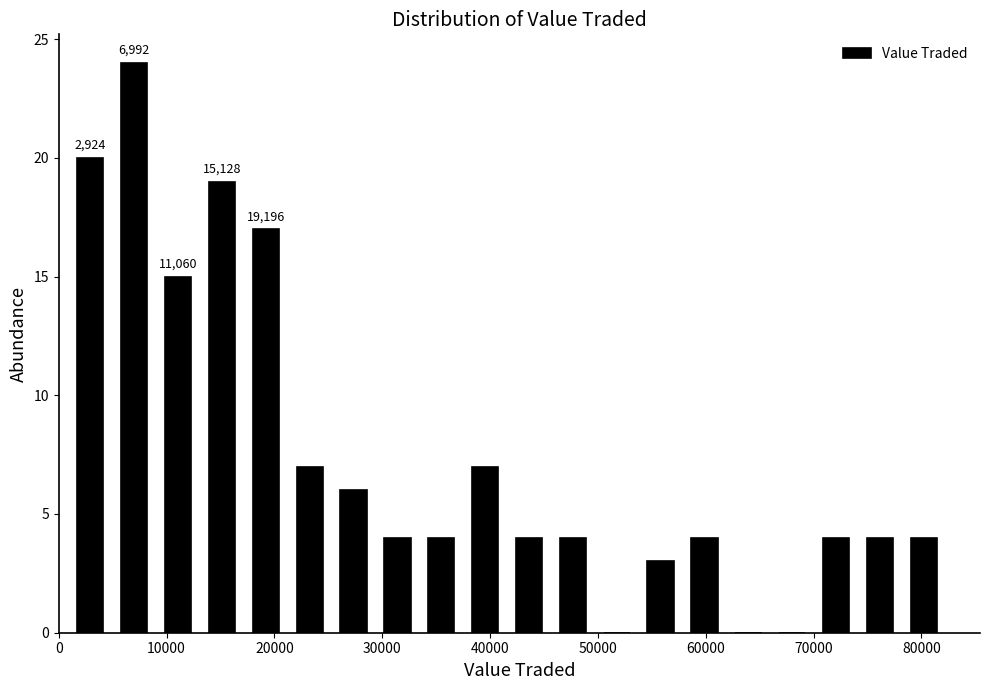

Which range on the x-axis has the tallest bar?

5000 to 9000